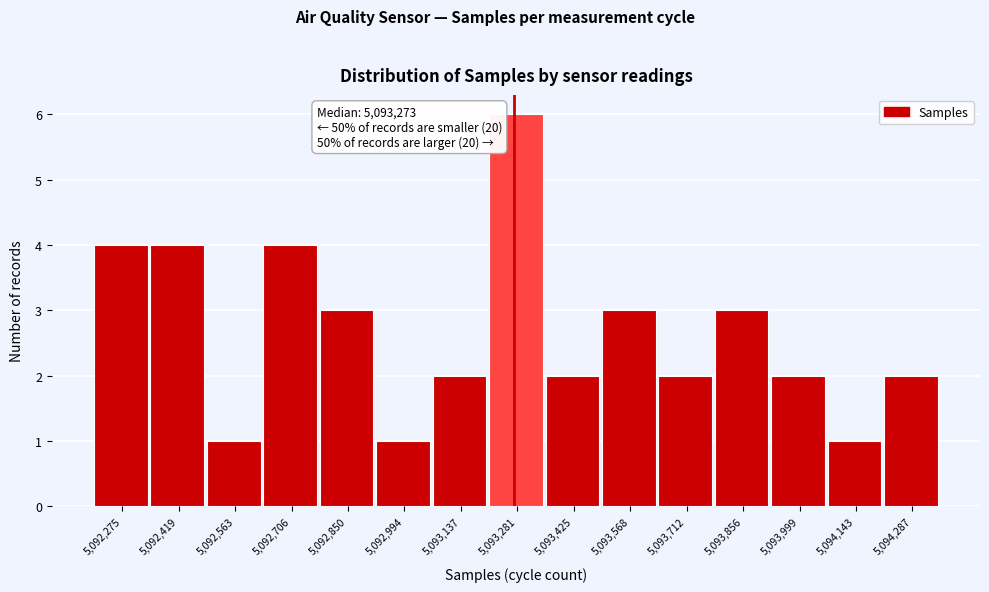

Which range on the x-axis has the tallest bar?

5093200 to 5093360